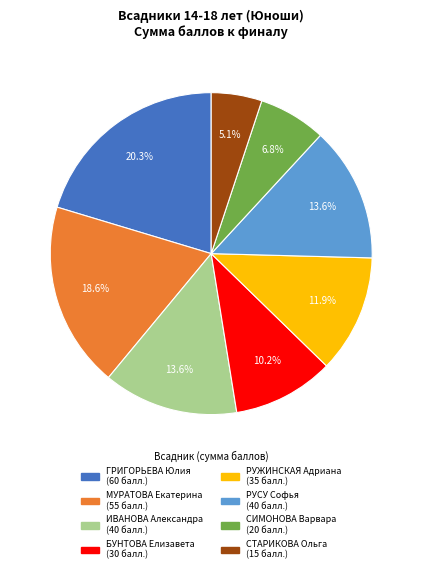

Does any single category account for the majority?

No